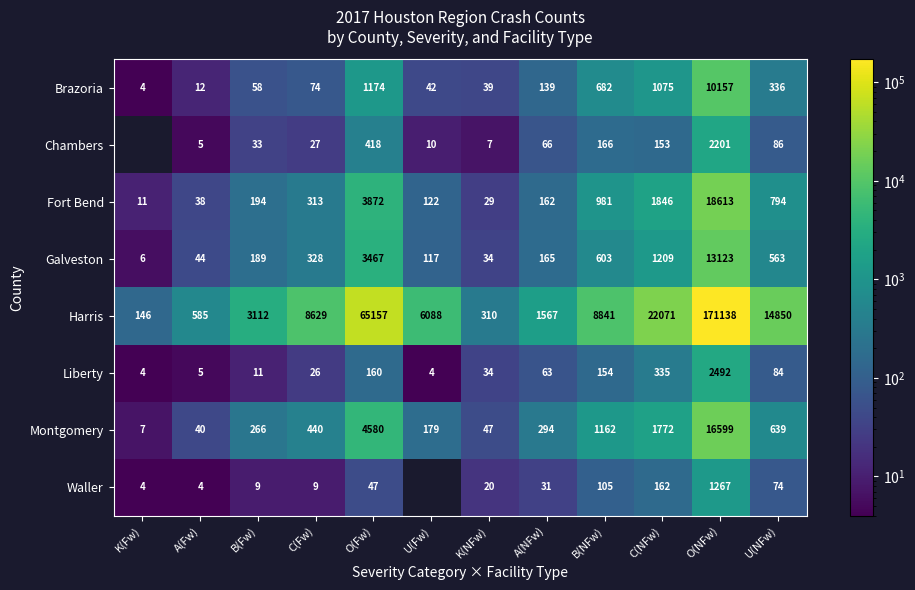

List the labels in order of Harris value, smallest first.

K(Fw), K(NFw), A(Fw), A(NFw), B(Fw), U(Fw), C(Fw), B(NFw), U(NFw), C(NFw), O(Fw), O(NFw)